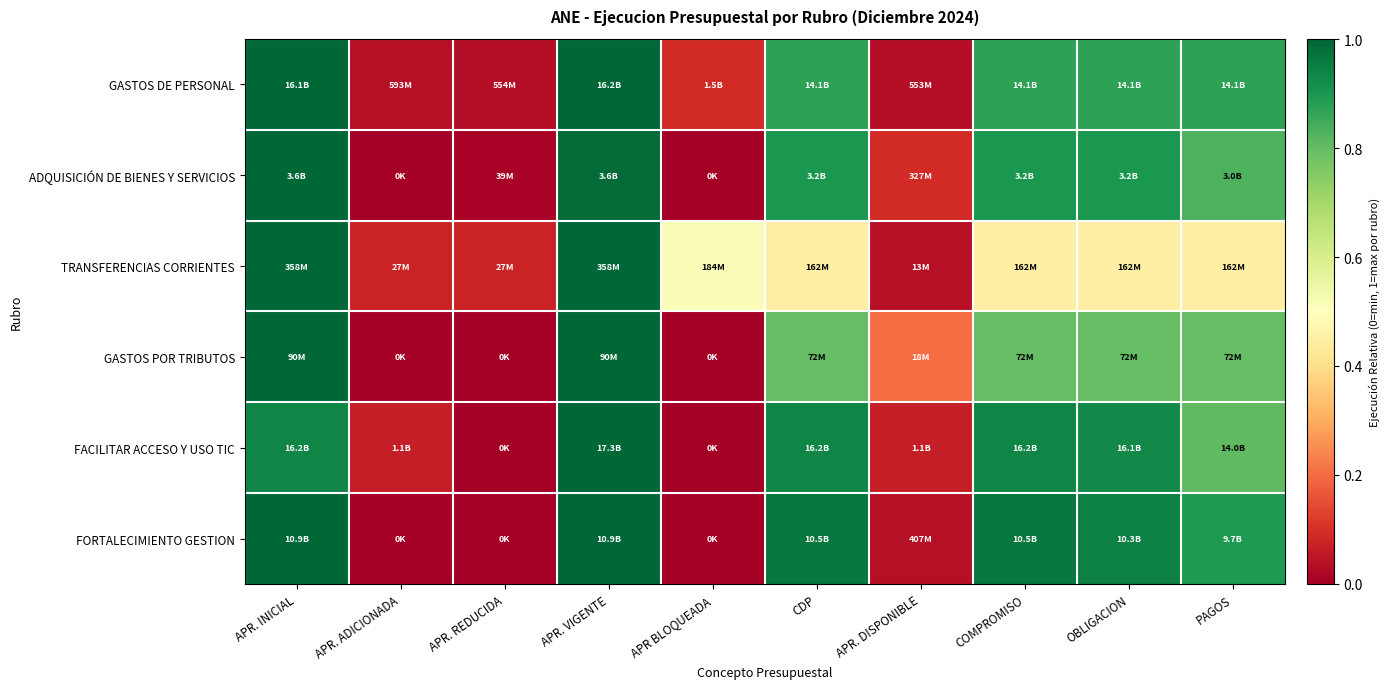

How many distinct data groups are displayed?

6